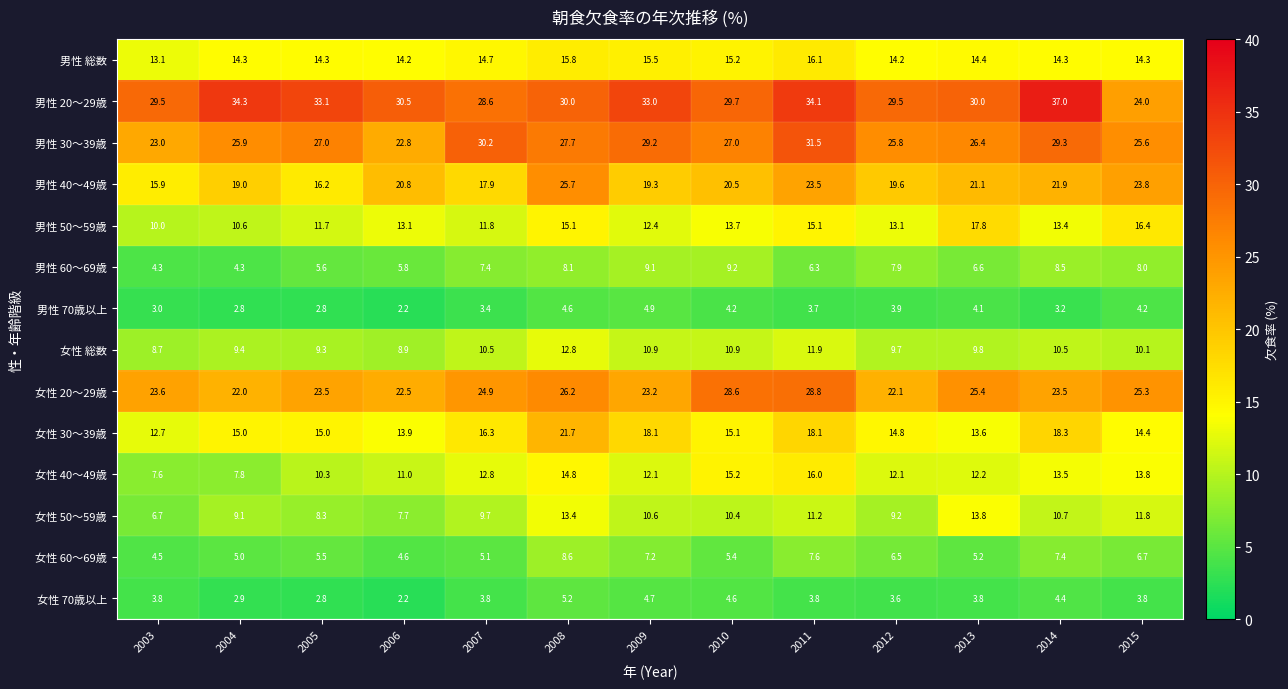

At which label does 男性 40～49歳 reach its peak?

2008